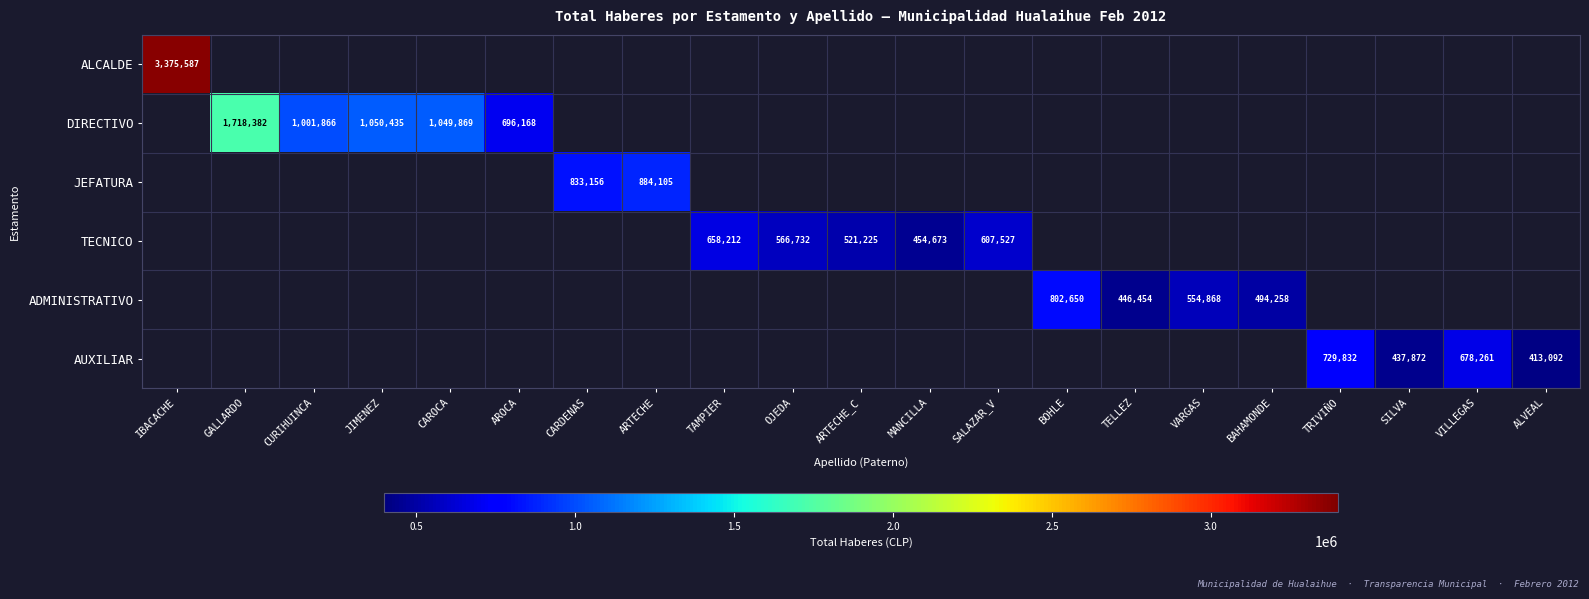

How many categories are shown in the chart?

21